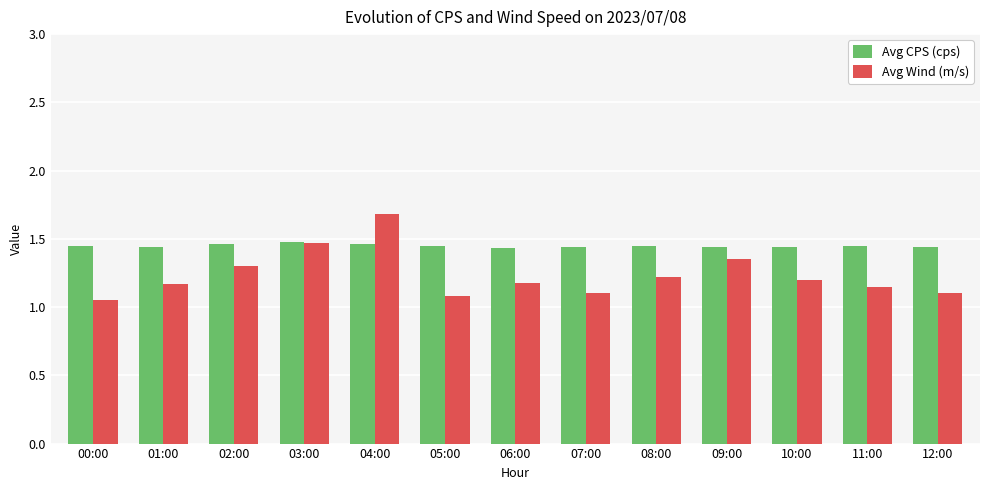

The value of Avg CPS (cps) at 01:00 is 0.3. True or false?

False